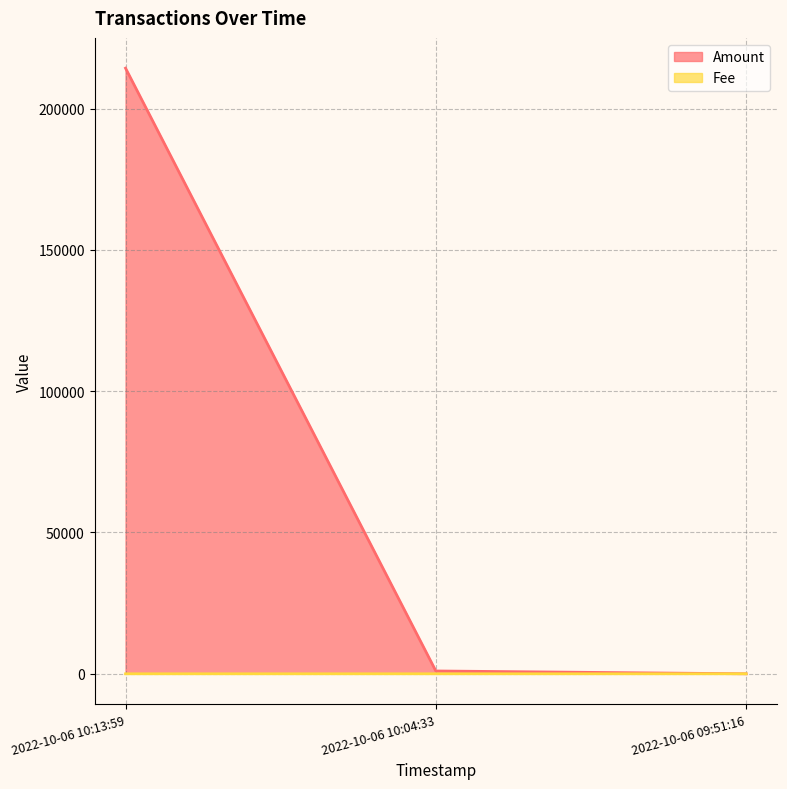

What is the sum of all Amount values?

215279.0